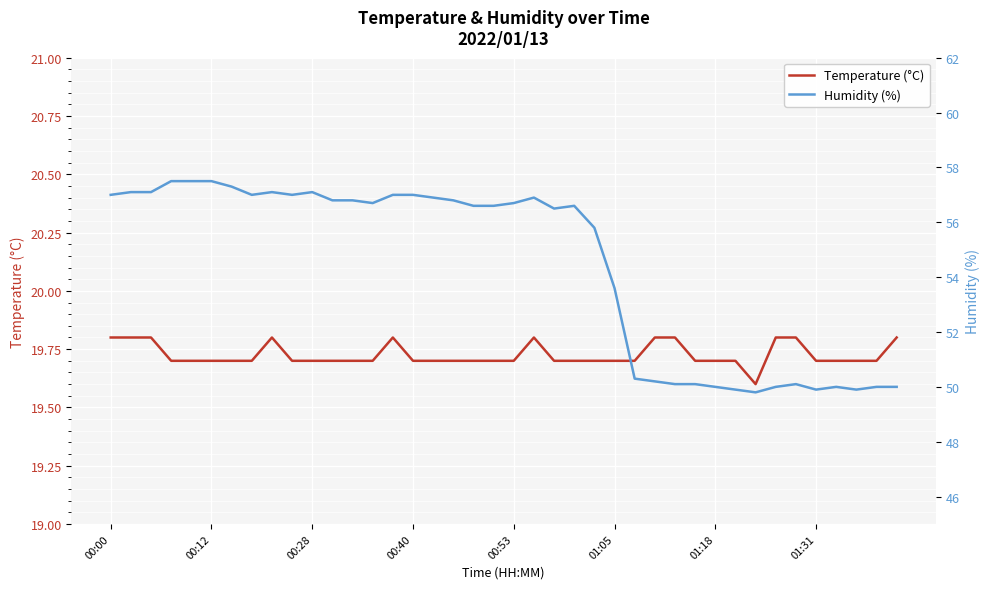

True or false: Humidity (%) and Temperature (°C) intersect in this chart.

False